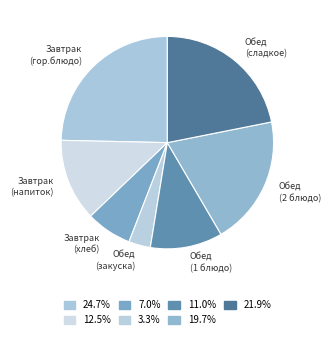

How many segments does this pie chart have?

7